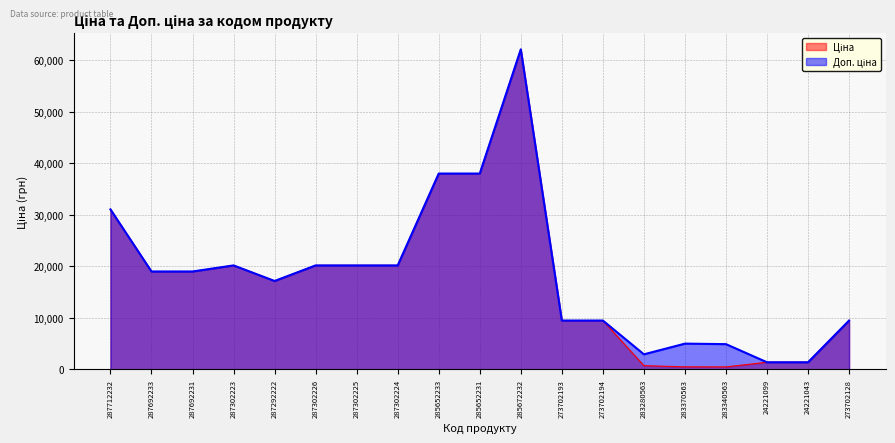

Reading left to right, transcribe all the data shown in this chart.

Ціна: 287712232=31058.4	287692233=19005.7	287692231=19005.7	287302223=20186.0	287292222=17165.0	287302226=20186.0	287302225=20186.0	287302224=20186.0	285652233=38011.3	285652231=38011.3	285672232=62116.9	273702193=9488.2	273702194=9488.2	283280563=732.5	283370563=500.5	283340563=490.8	24221099=1390.7	24221043=1390.7	273702128=9488.2
Доп. ціна: 287712232=31058.4	287692233=19005.7	287692231=19005.7	287302223=20186.0	287292222=17165.0	287302226=20186.0	287302225=20186.0	287302224=20186.0	285652233=38011.3	285652231=38011.3	285672232=62116.9	273702193=9488.2	273702194=9488.2	283280563=2930.0	283370563=5005.4	283340563=4907.7	24221099=1391.0	24221043=1391.0	273702128=9488.2